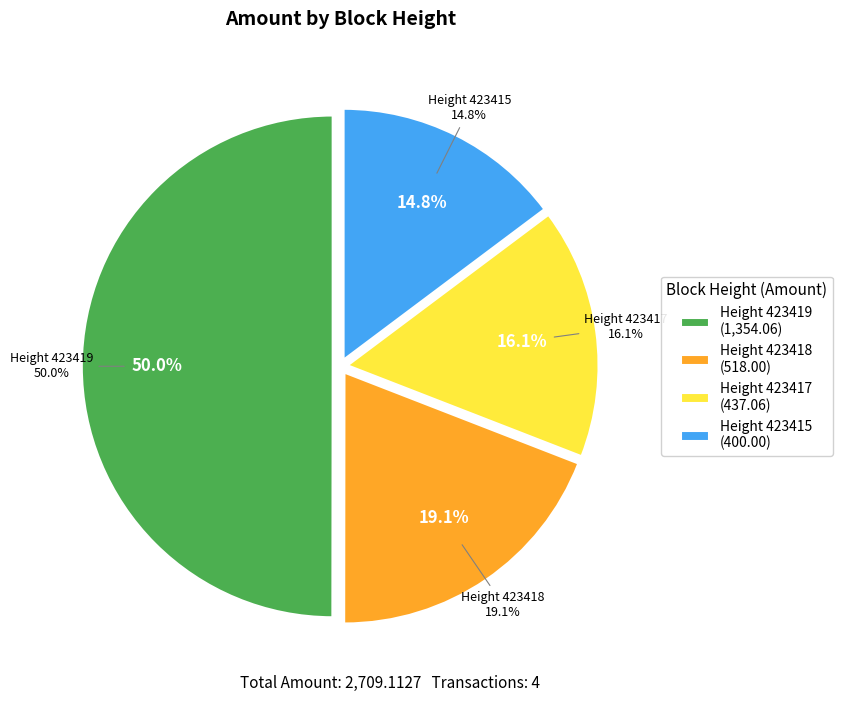

Rank the categories by value from lowest to highest.

423415, 423417, 423418, 423419